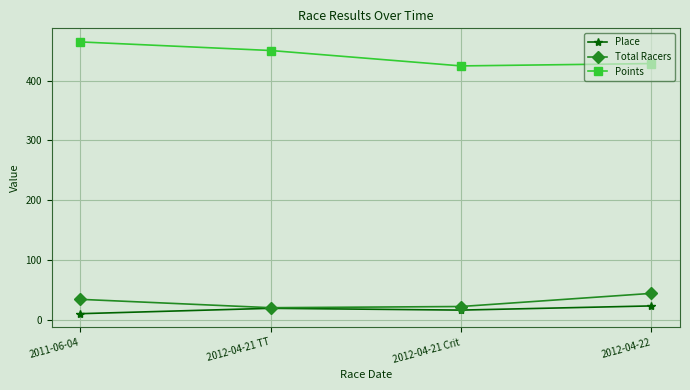

What is the difference between the highest and lowest values at 2012-04-22?

405.5